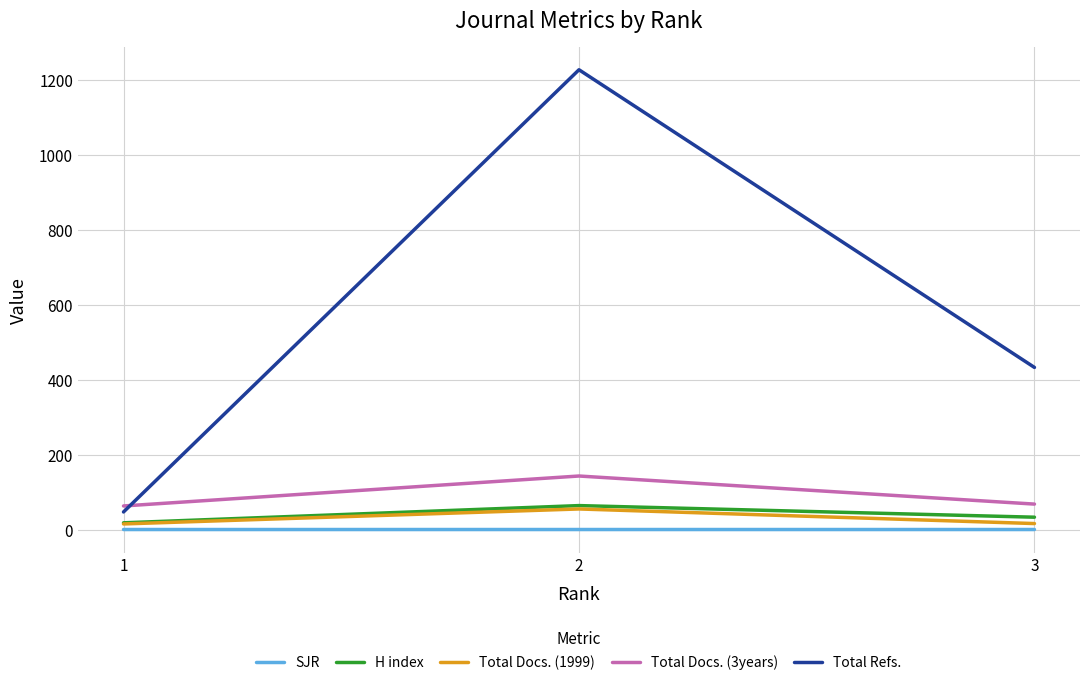

Which category has the highest value across all series?

2